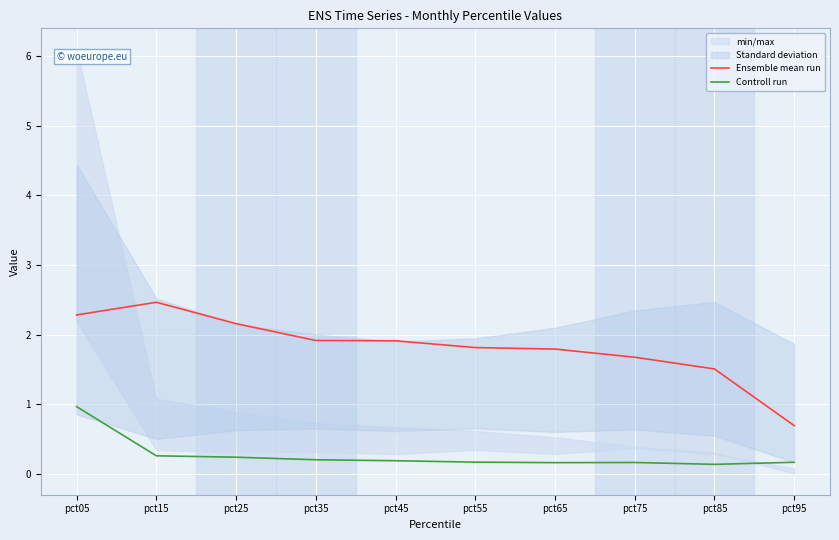

True or false: Controll run and Ensemble mean run intersect in this chart.

False